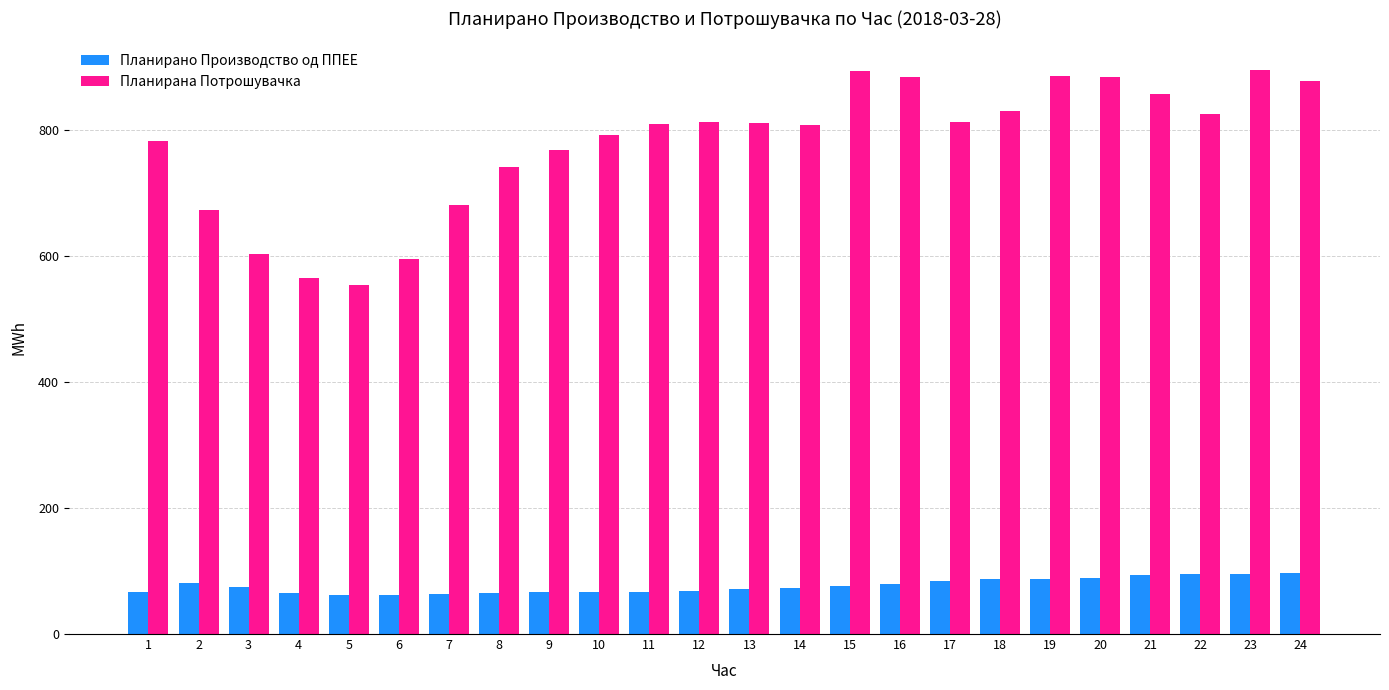

How many categories are shown in the chart?

24